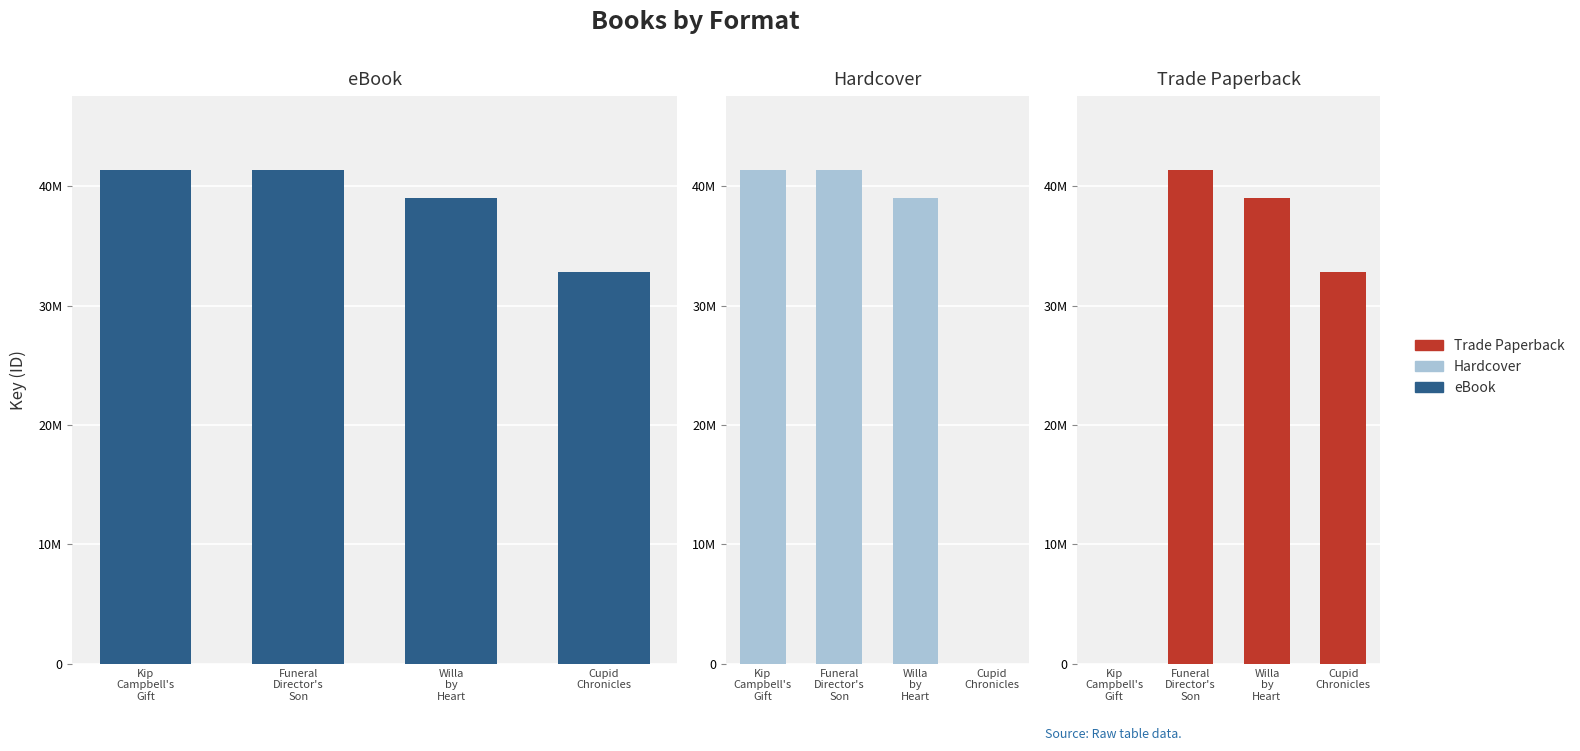

At which label does eBook reach its minimum?

Cupid
Chronicles